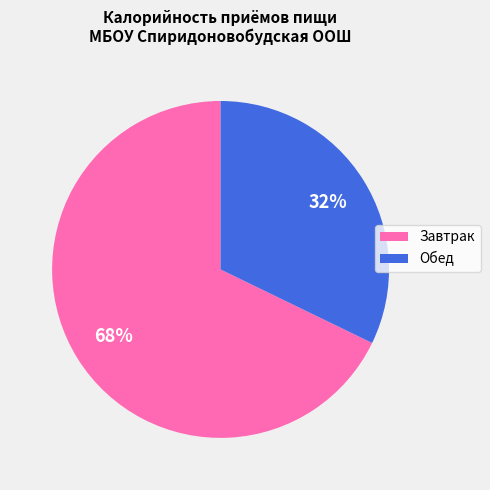

Which category has the smallest portion of the pie?

Обед